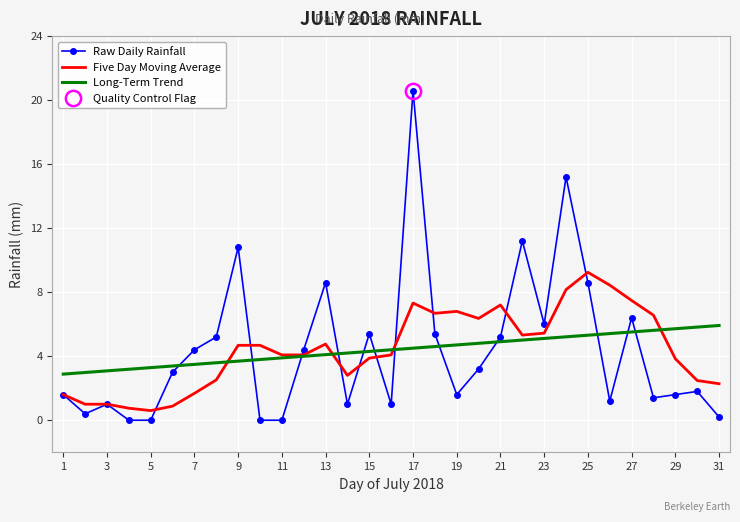

How many lines are shown in the chart?

3